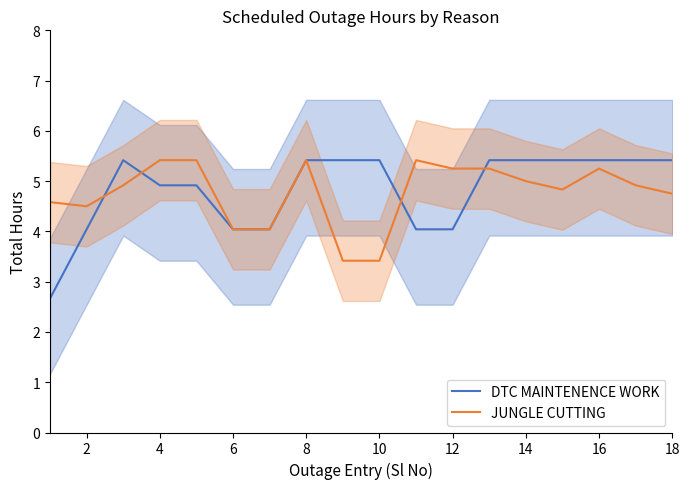

Is it true that JUNGLE CUTTING equals 3.3 at 12?

False